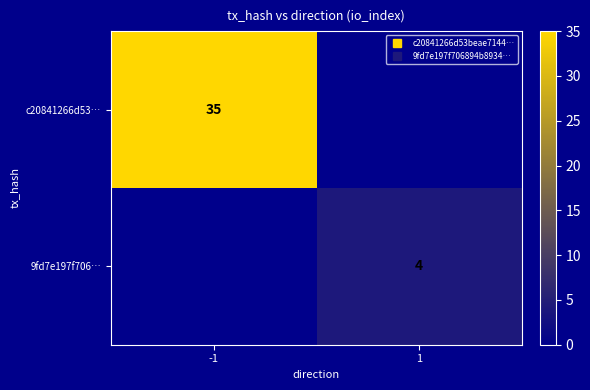

What is the difference between the c20841266d53… values at -1 and 1?

35